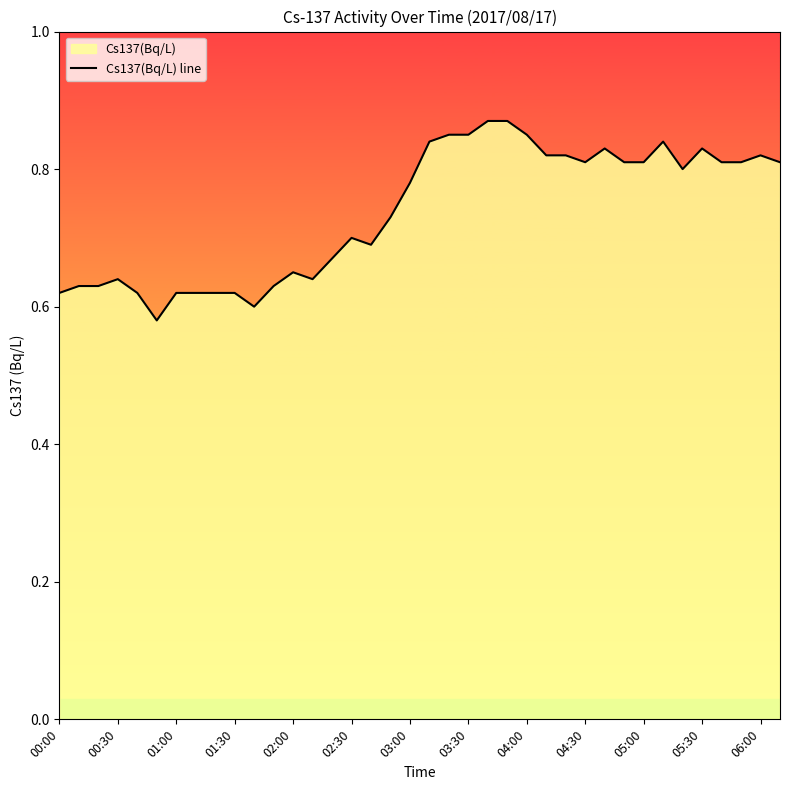

What is the maximum value shown in the chart?

0.9